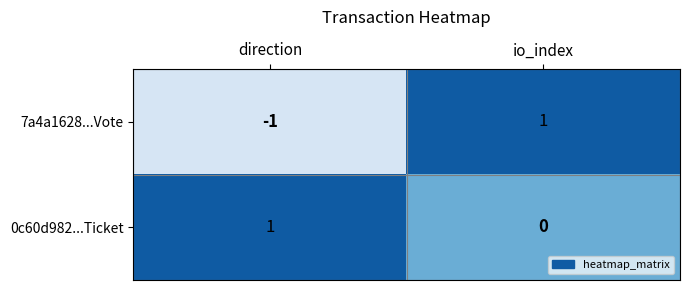

Is it true that 7a4a1628...Vote equals 1 at io_index?

True